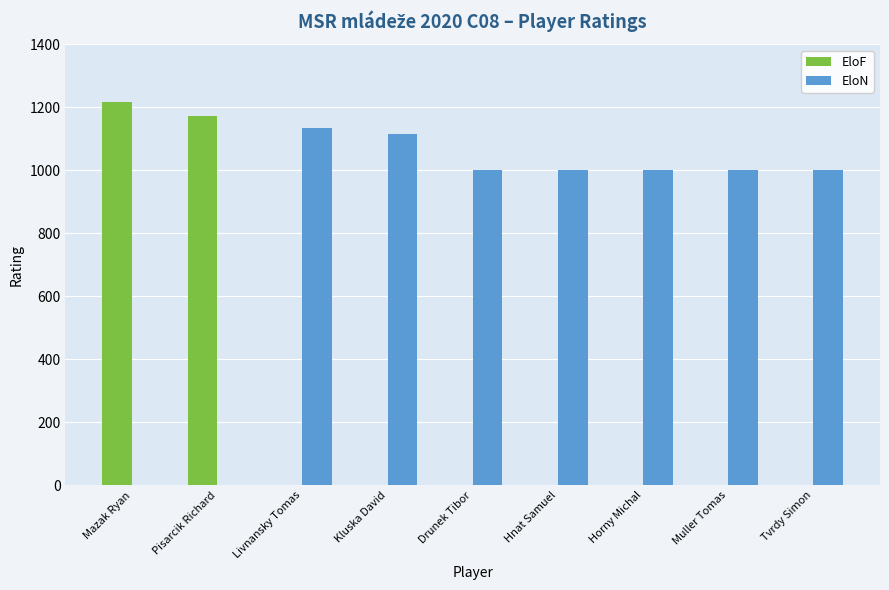

What is the sum of all EloF values?

2389